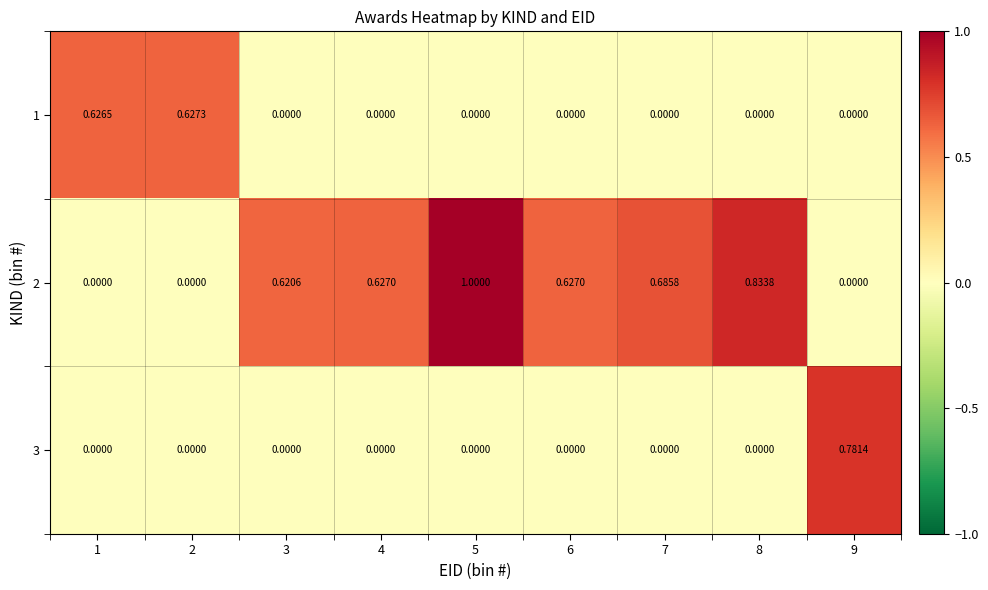

How many positive values does the 2 series have?

6